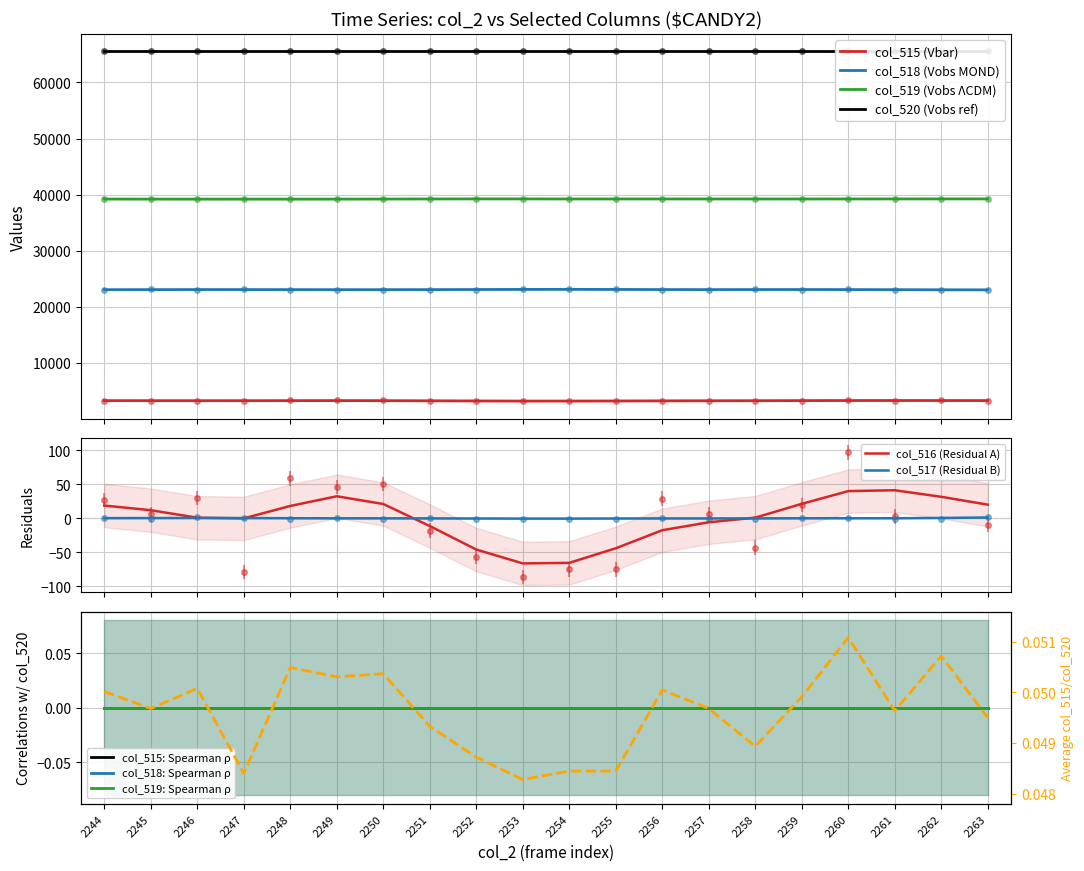

What is the highest value of the col_517 series?

2.4